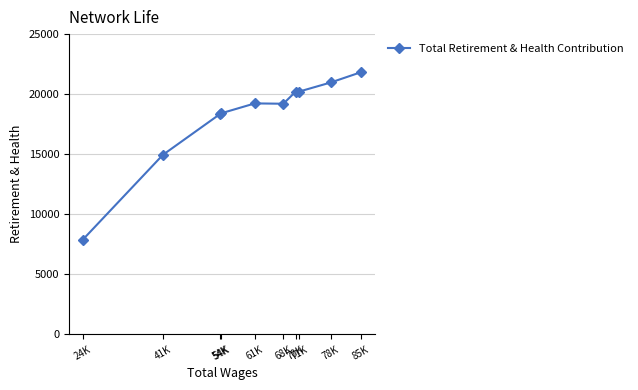

Reading left to right, transcribe all the data shown in this chart.

24K=7899	41K=14951	54K=18369	54K=18408	61K=19232	68K=19204	70K=20215	71K=20215	78K=20972	85K=21827